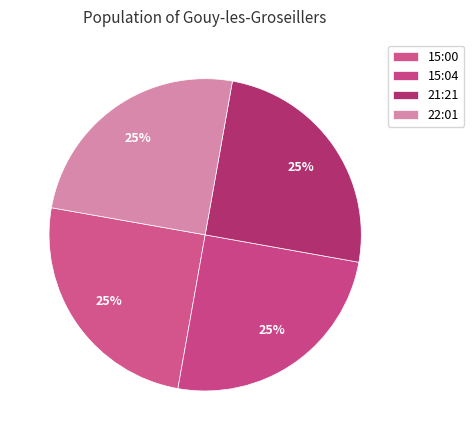

Rank the categories by value from lowest to highest.

2022-09-09T15:00:13.899Z, 2022-09-09T15:04:35.225Z, 2022-09-09T21:21:42.054Z, 2022-09-09T22:01:41.480Z